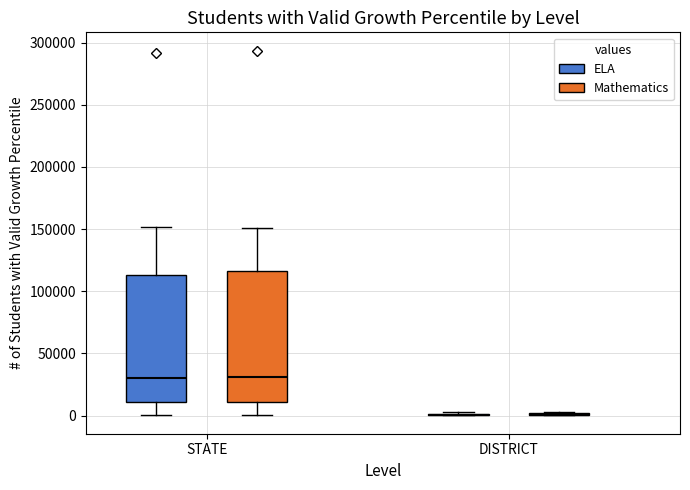

Reading left to right, read every box against the y-axis: the position of its median line, the range the box covers, and the ends of its whiskers. The values are not printed on the chart, so give them approximately, as read against the axis.

STATE (ELA): median 30000, box 10000 to 115000, whiskers 0 to 150000
STATE (Mathematics): median 30000, box 10000 to 115000, whiskers 0 to 150000
DISTRICT (ELA): box collapsed to a line at 0, whiskers 0 to 5000
DISTRICT (Mathematics): box collapsed to a line at 0, whiskers 0 to 5000